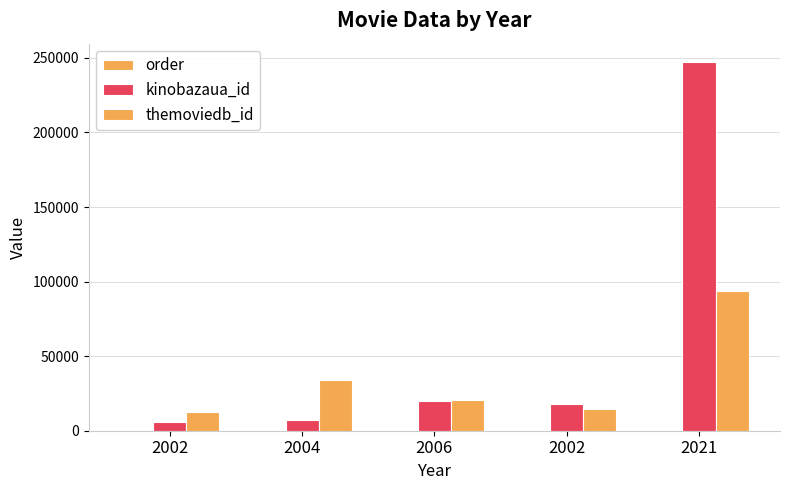

What is the value of the order bar at the 2nd from the left?

2